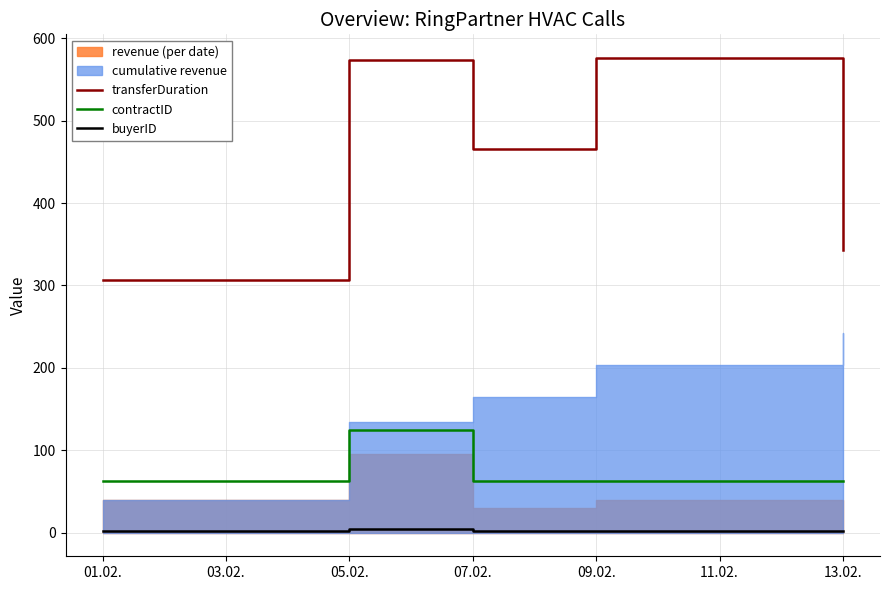

What is the value of the buyerID point at the 2nd from the left?

4